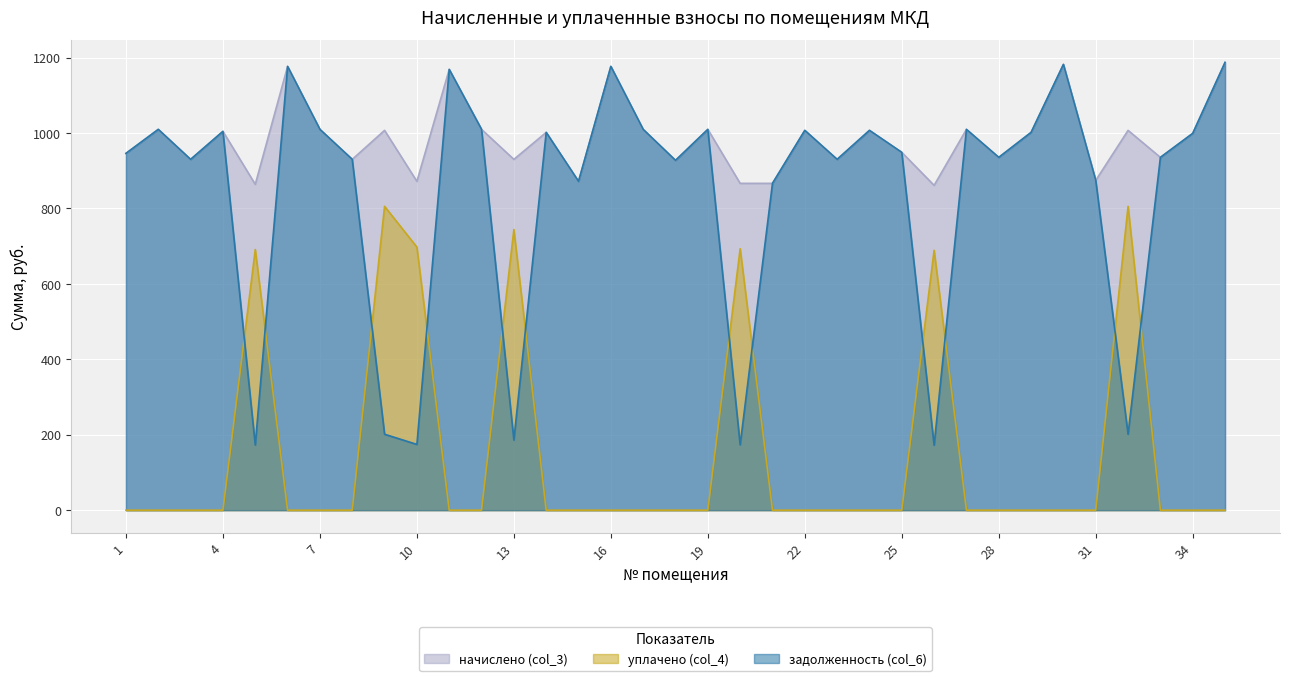

True or false: начислено (col_3) and уплачено (col_4) intersect in this chart.

False